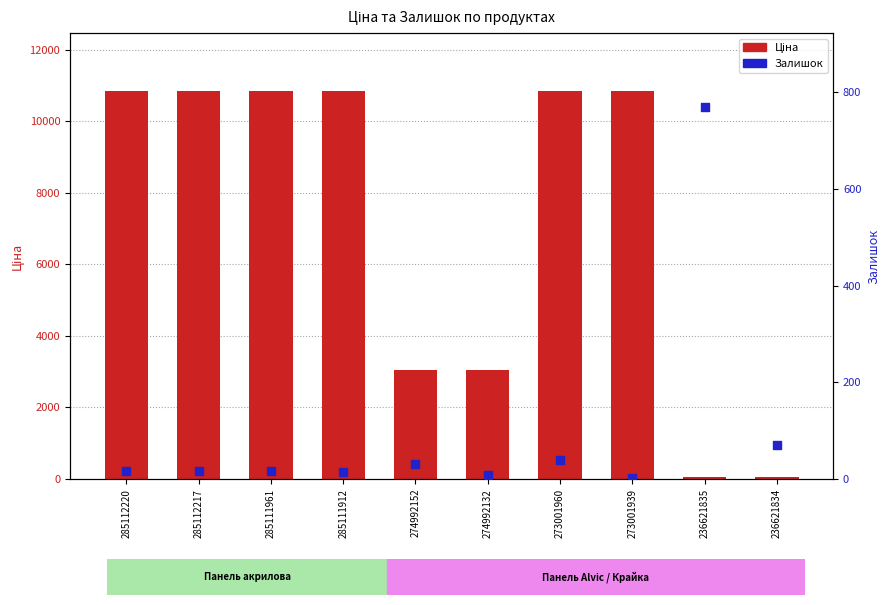

At how many categories does at least one series exceed 4593?

6